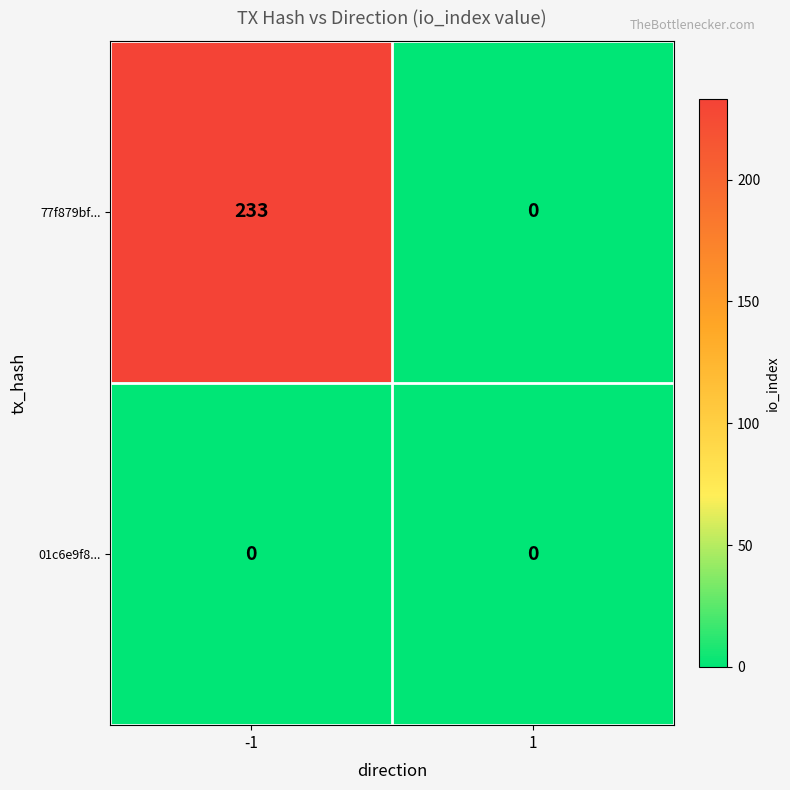

At how many categories does at least one series exceed 117?

1